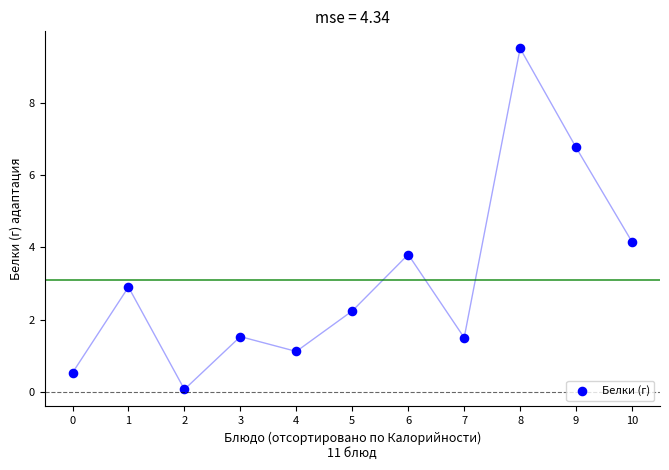

What is the average Y value?

3.1